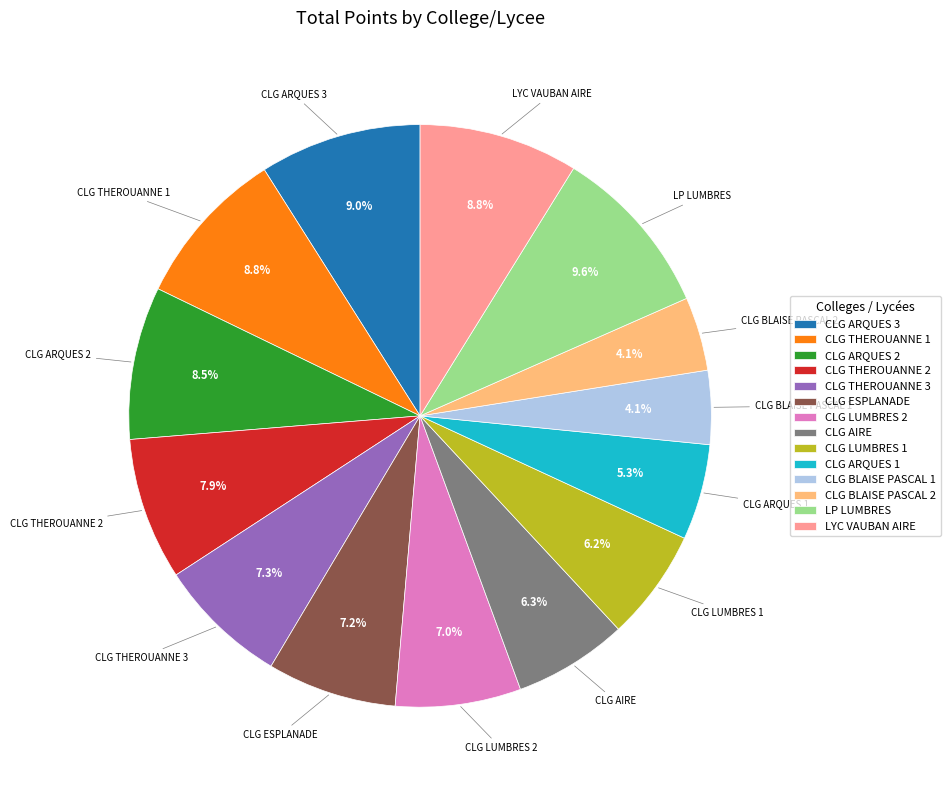

What percentage is NOT represented by CLG THEROUANNE 3?

92.7%